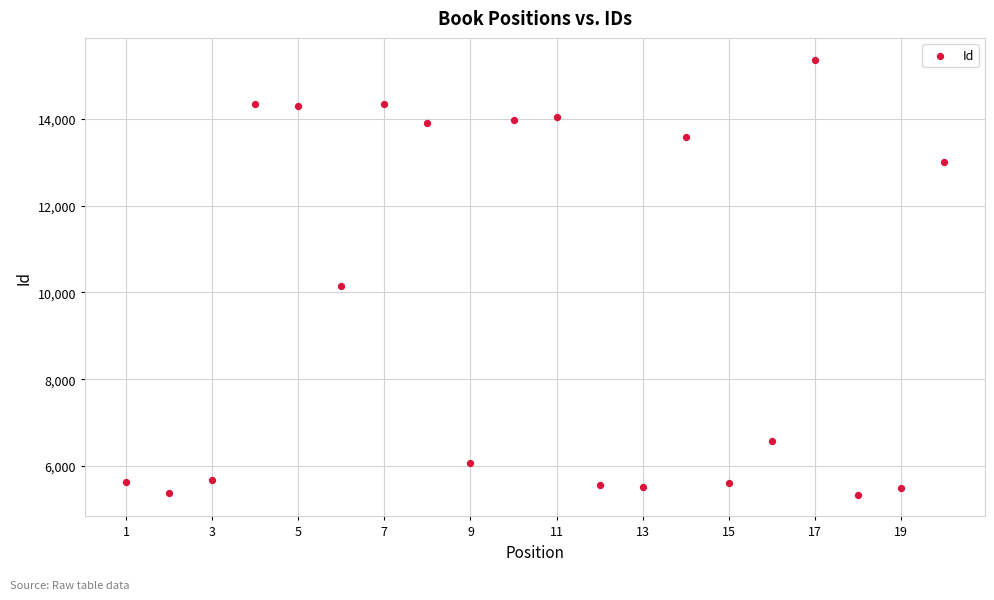

What Y value in the scatter plot is closest to 10352?

10144